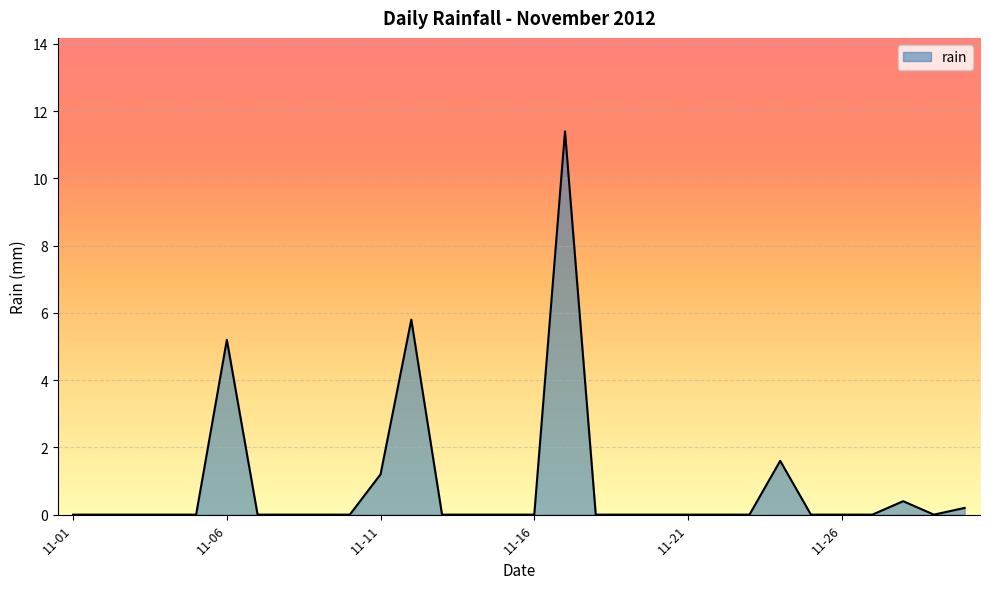

What is the difference between the maximum and minimum values?

11.4